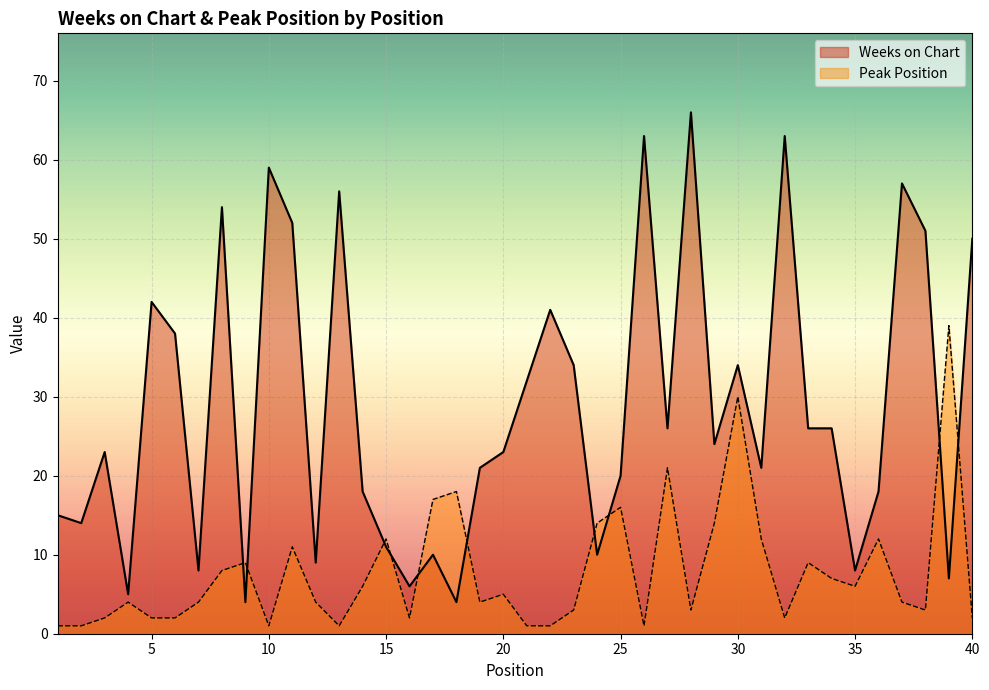

At which label is Weeks on Chart closest to 35?

23